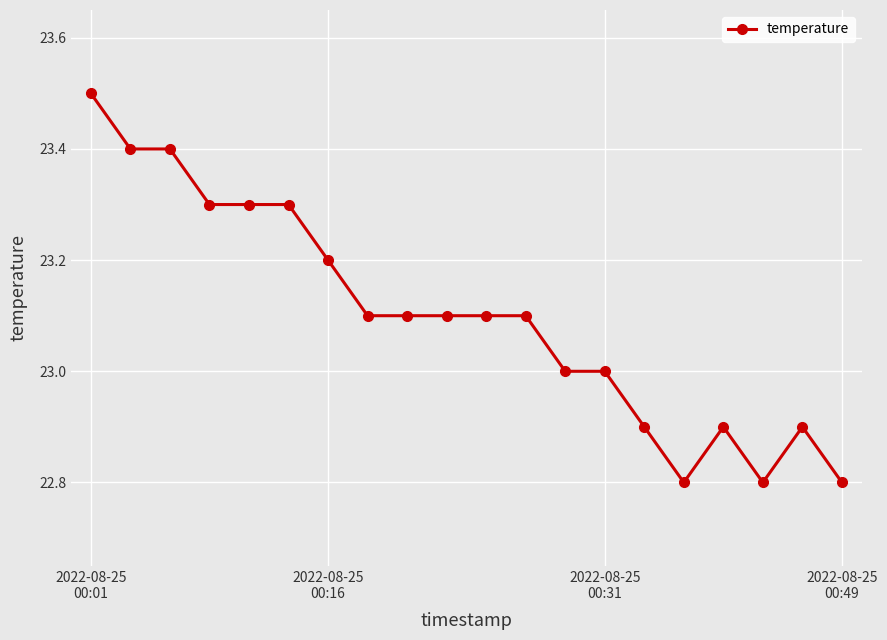

What is the value of the 3rd point from the left?

23.4